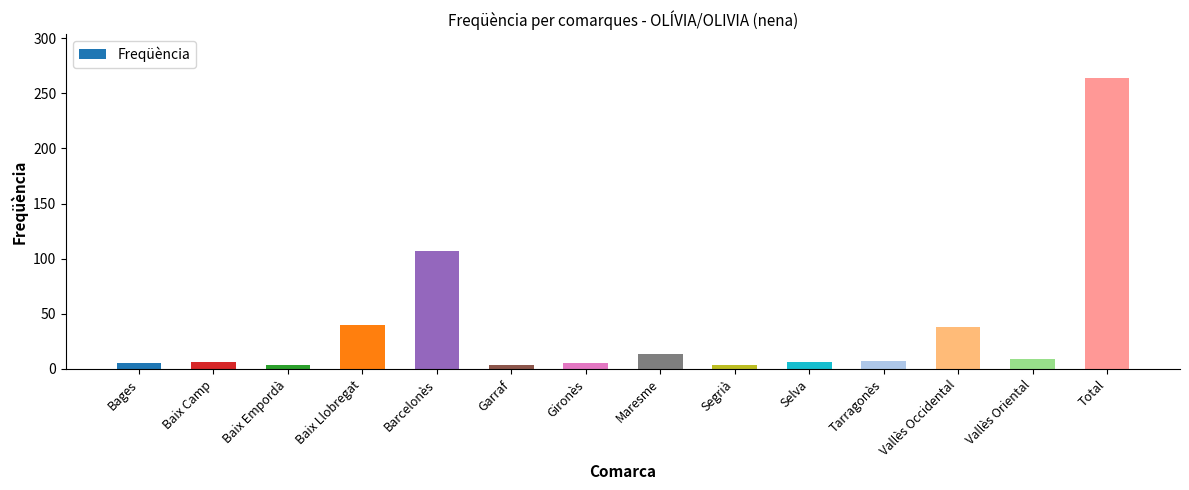

What is the value of the 1st bar from the left?

5